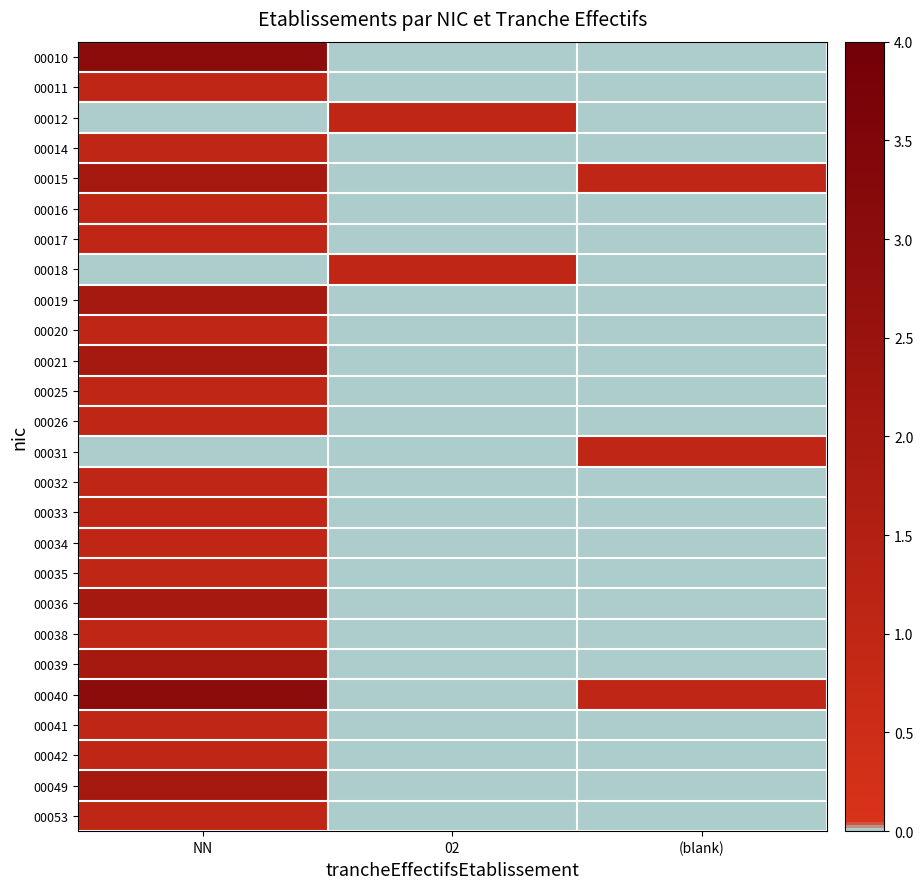

What is the total value across all series at NN?

33